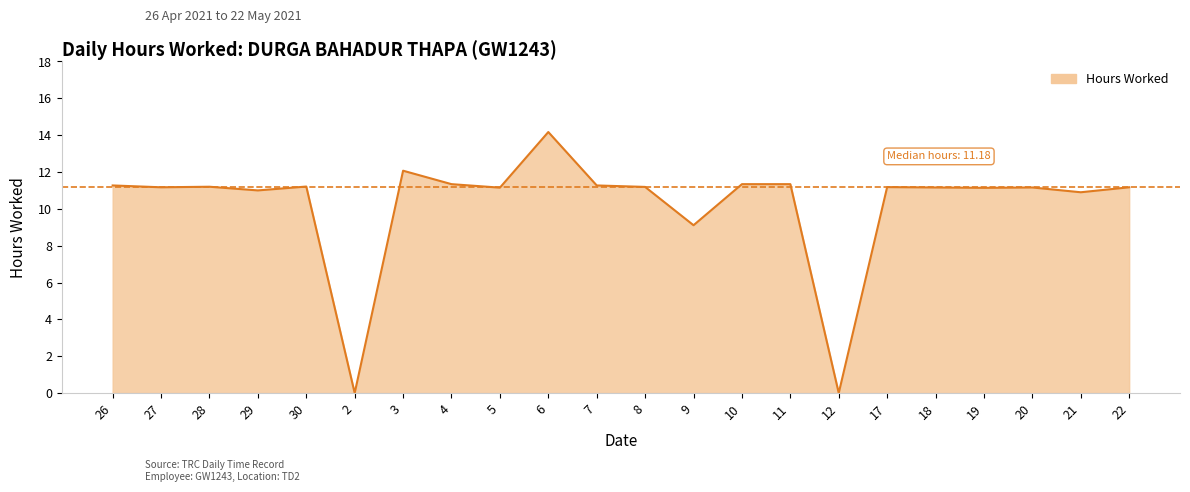

Where is the data nearest to the value 7?

9